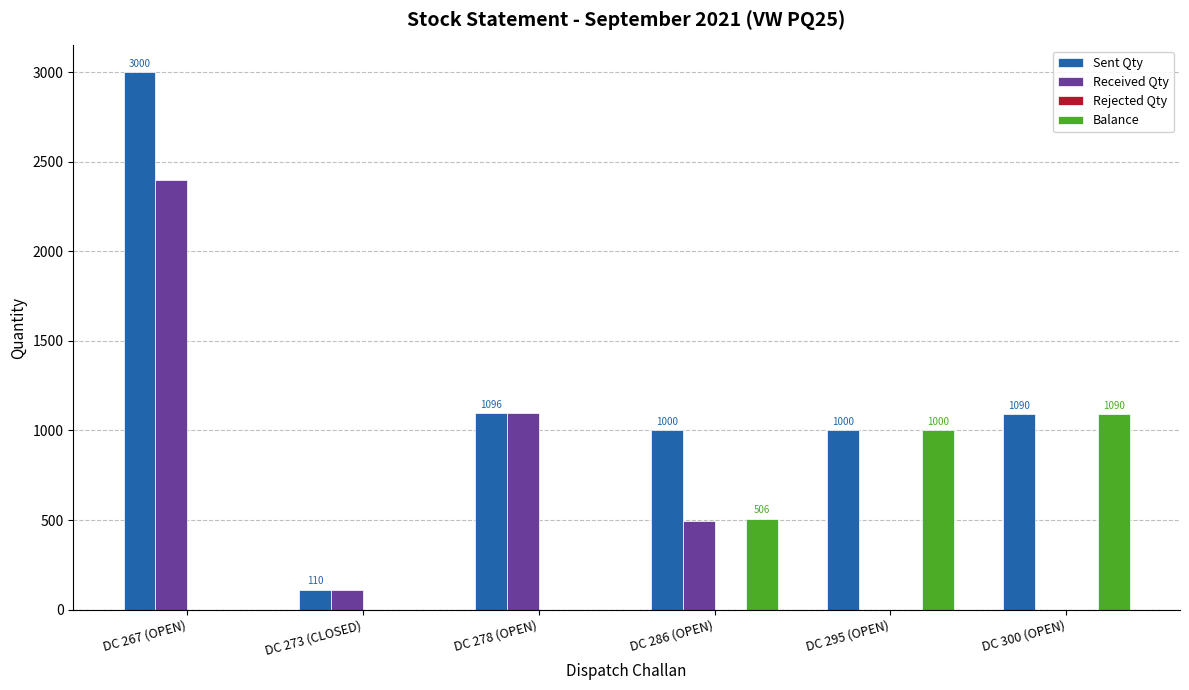

True or false: Received Qty has a value of 0 at DC 300 (OPEN).

True